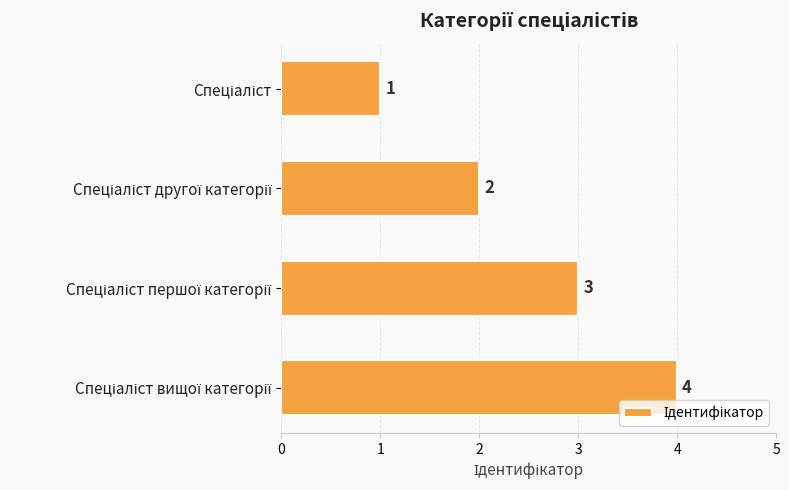

Are the bars grouped side by side (vs. stacked)?

No